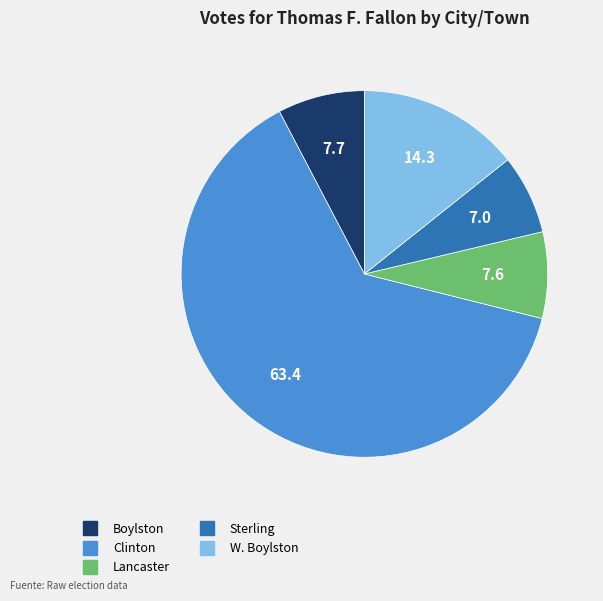

Does Clinton account for over 50% of the chart?

Yes